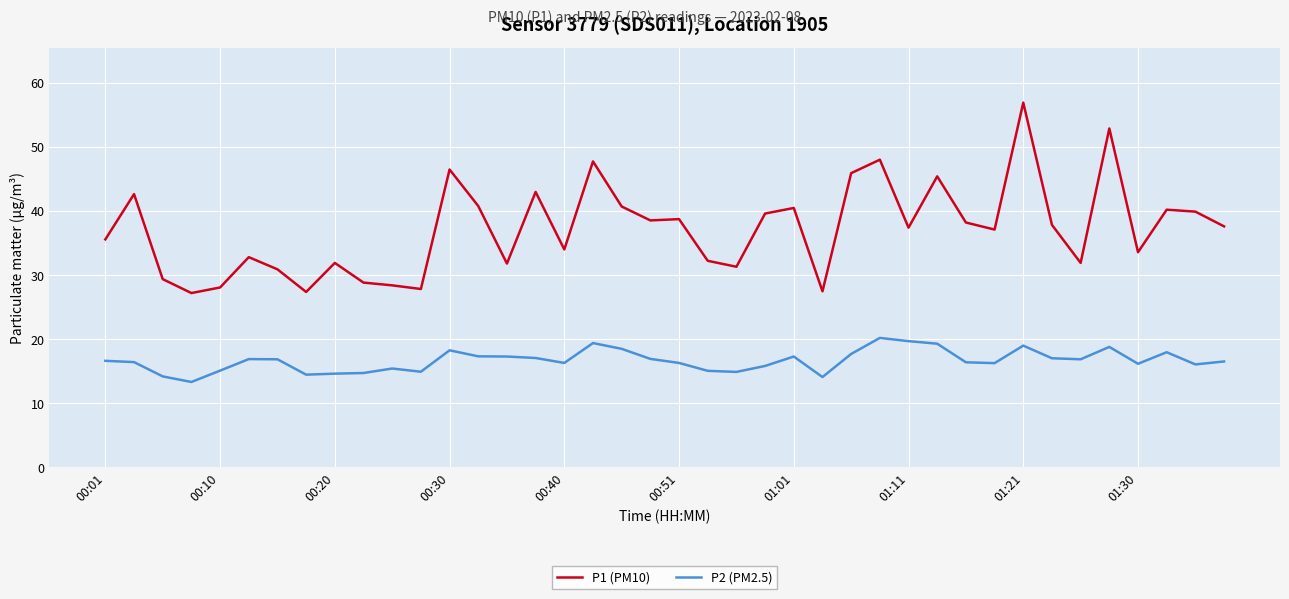

What is the minimum value shown in the chart?

13.3